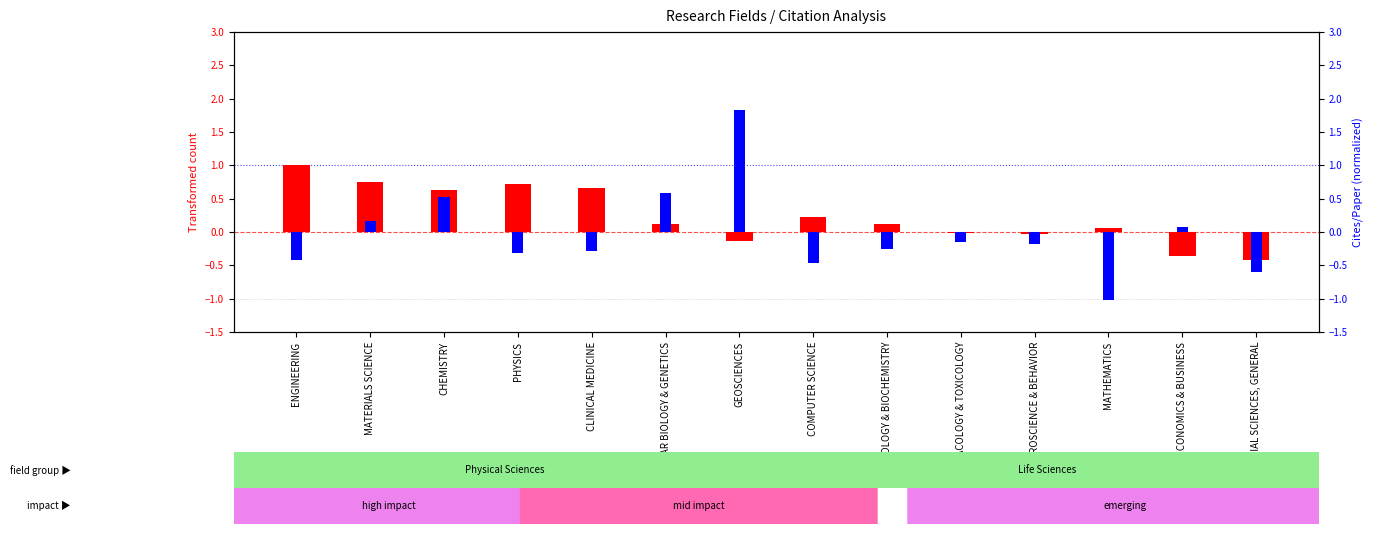

At ENGINEERING, list the series in order from largest to smallest.

transformed count, cites/paper (normalized)